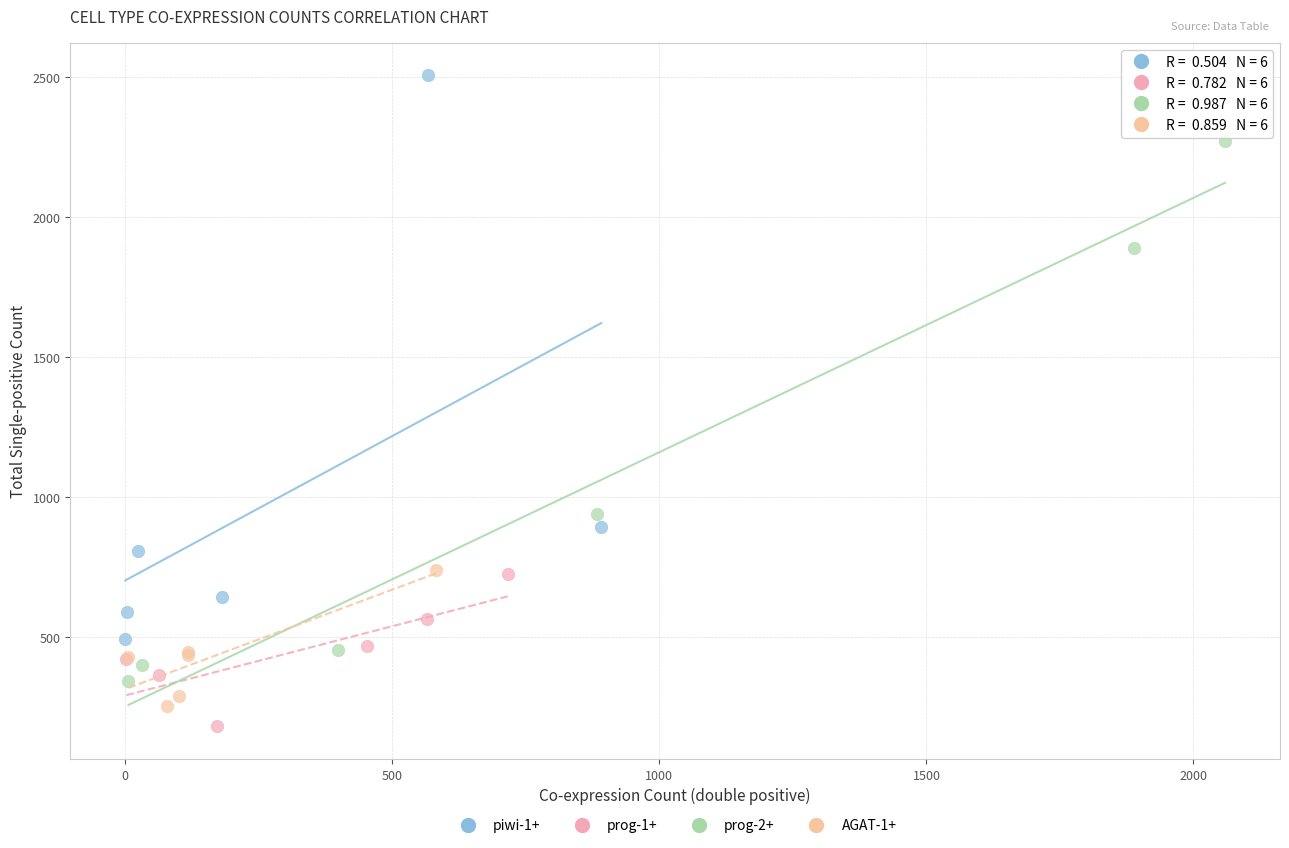

Which series contains the highest Y value?

piwi-1+